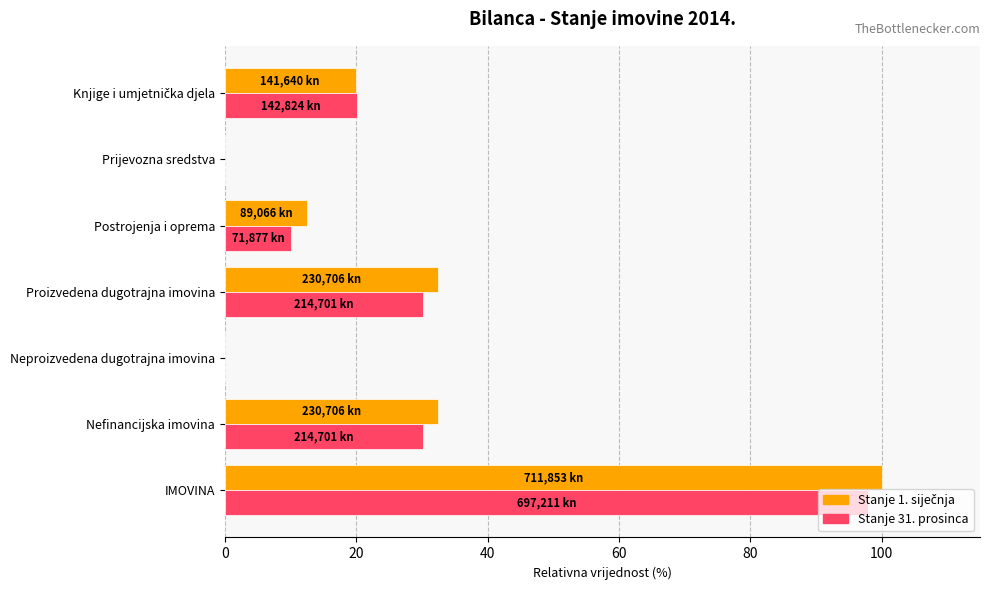

True or false: Stanje 31. prosinca has a value of 0.0 at Prijevozna sredstva.

True